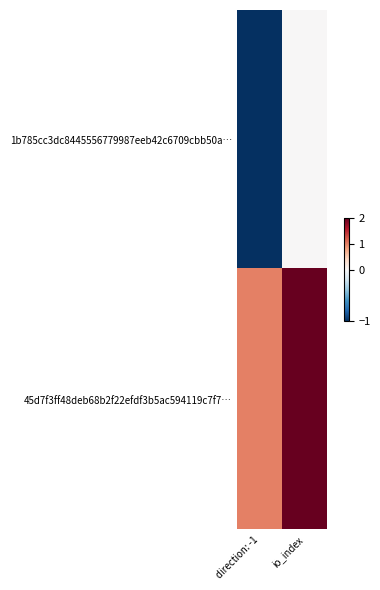

Which series has the widest spread of values?

1b785cc3dc8445556779987eeb42c6709cbb50a…